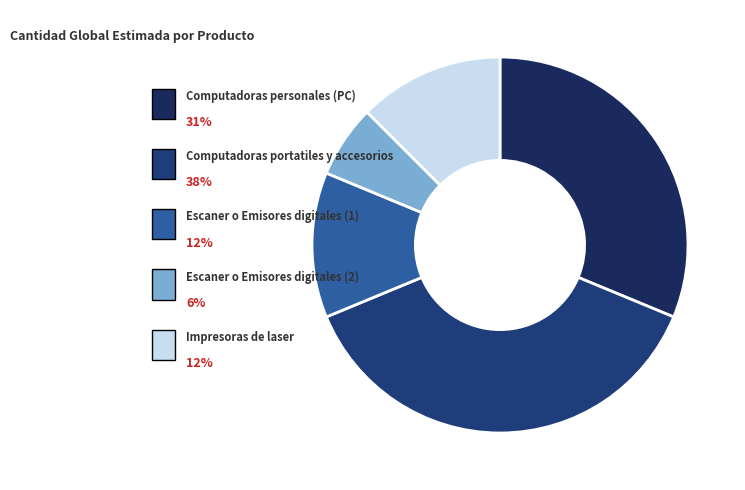

To the nearest percent, what percentage of the pie is Computadoras personales (PC)?

31%